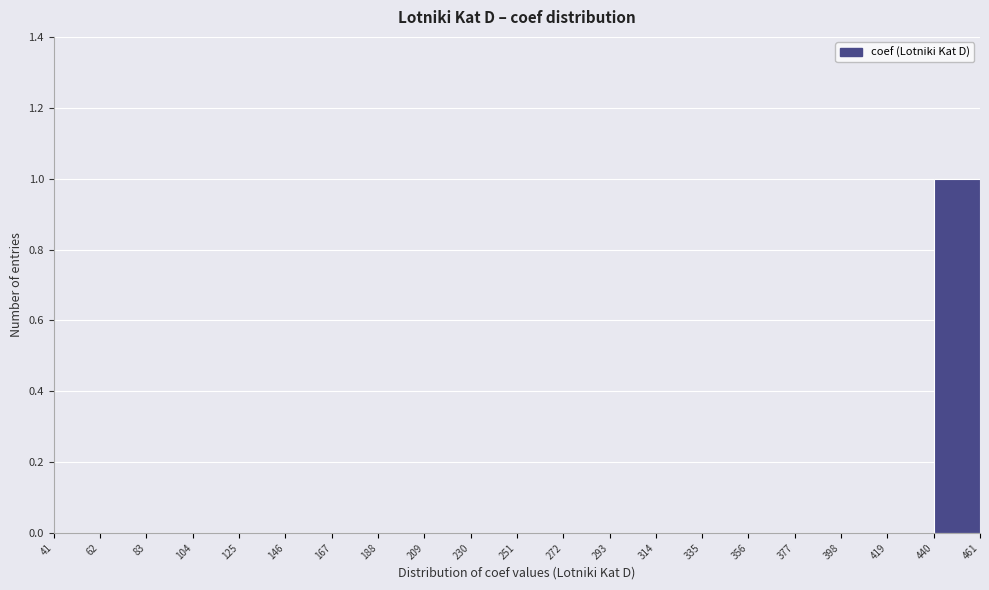

Reading left to right, transcribe this chart: for each bar, give the range it covers on the x-axis and its height. The values are not printed on the chart, so give them approximately, as read against the axis.

41 to 62: 0
62 to 83: 0
83 to 104: 0
104 to 125: 0
125 to 146: 0
146 to 167: 0
167 to 188: 0
188 to 209: 0
209 to 230: 0
230 to 251: 0
251 to 272: 0
272 to 293: 0
293 to 314: 0
314 to 335: 0
335 to 356: 0
356 to 377: 0
377 to 398: 0
398 to 419: 0
419 to 440: 0
440 to 461: 1